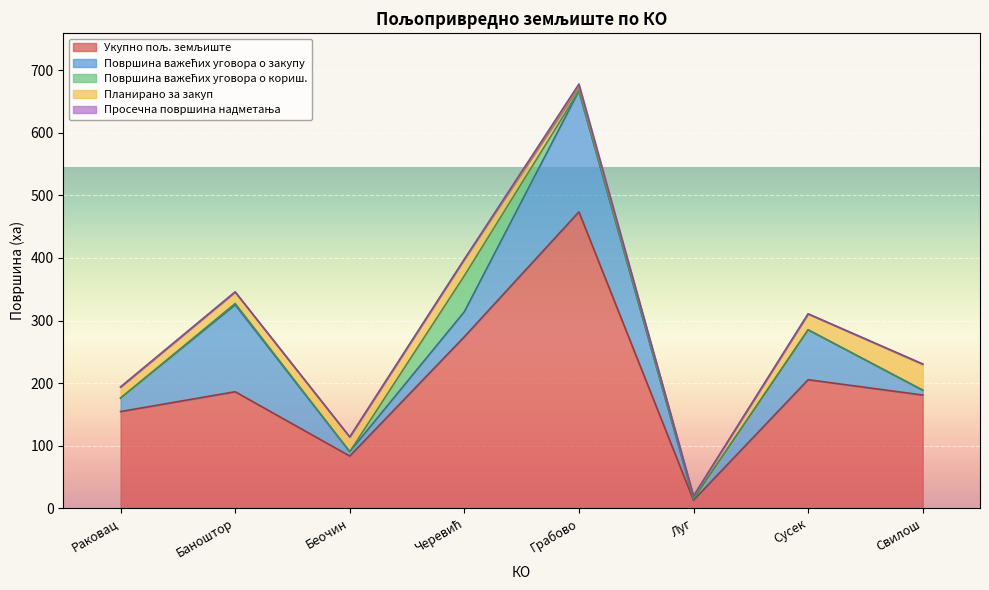

At which category is the sum across all series the highest?

Грабово